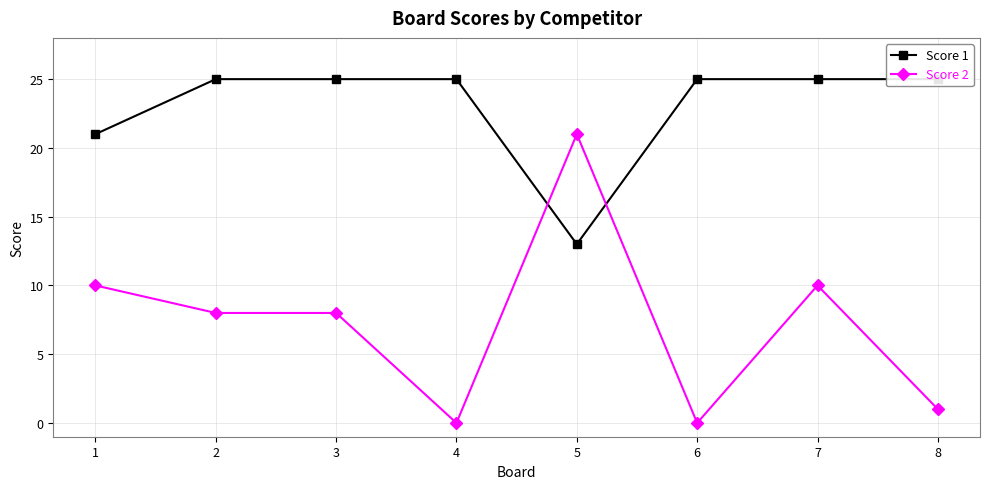

What is the value of the Score 1 point at the 8th from the left?

25